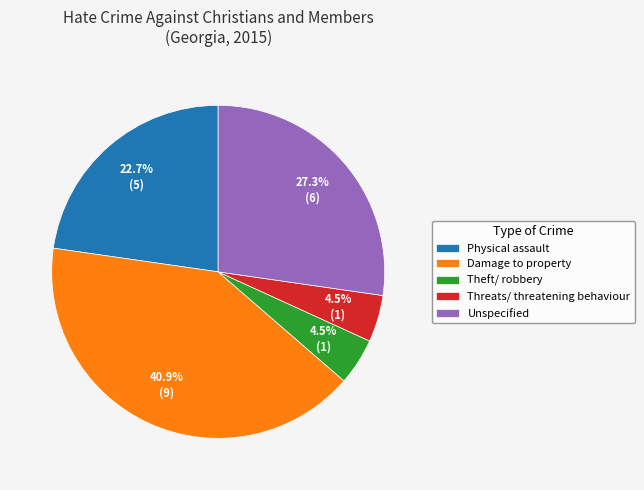

How many segments does this pie chart have?

5